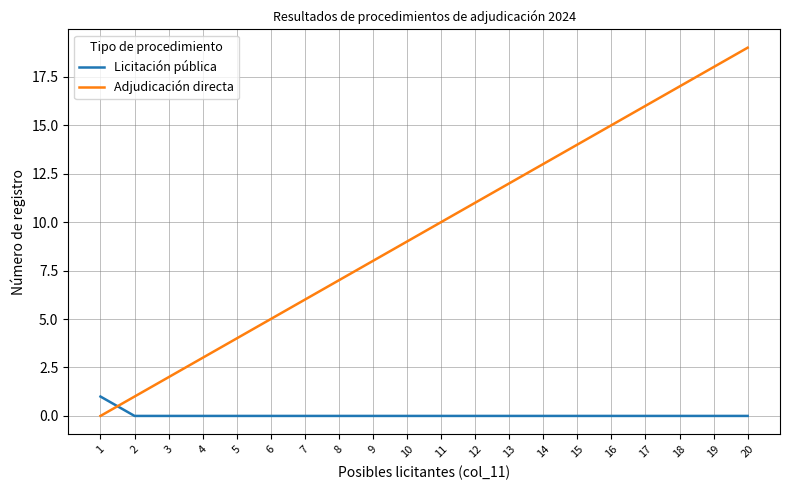

What is the sum of the Adjudicación directa values at 12 and 4?

14